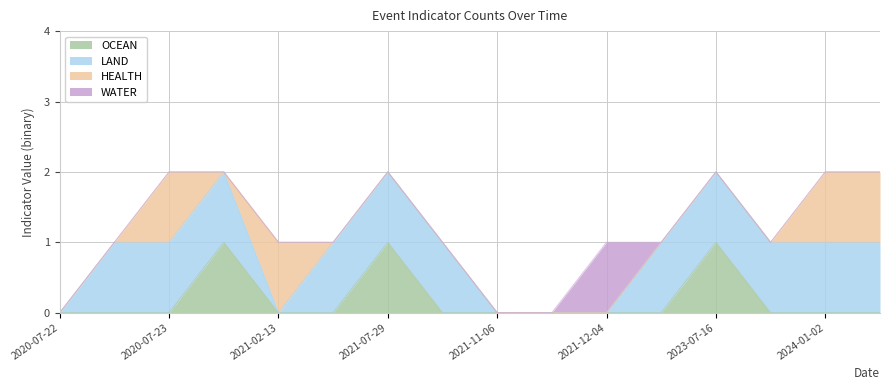

True or false: HEALTH and OCEAN intersect in this chart.

True